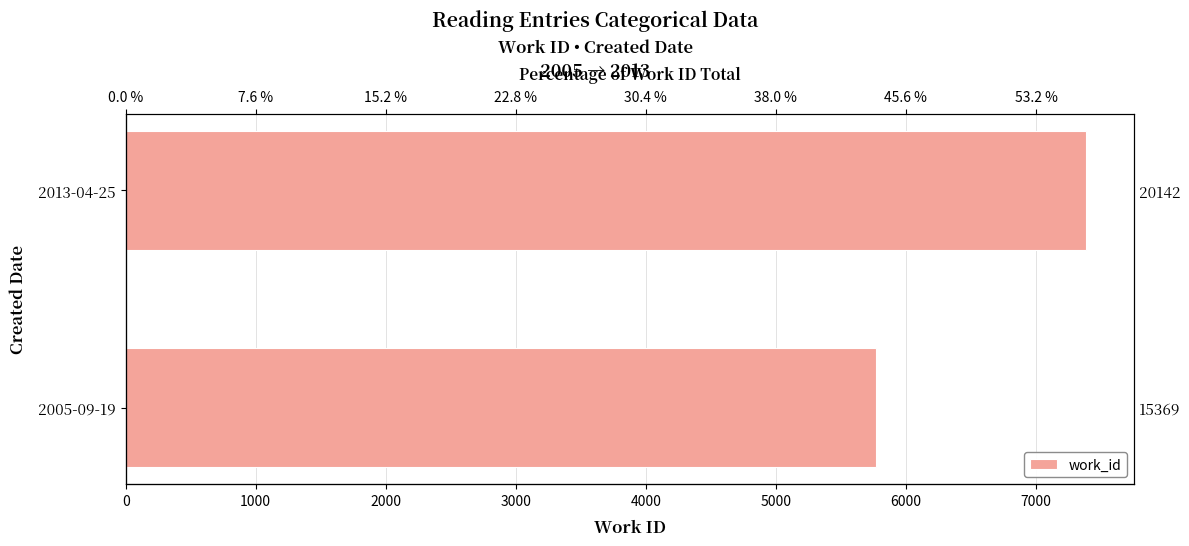

The value at 2005-09-19 is 5767. True or false?

True